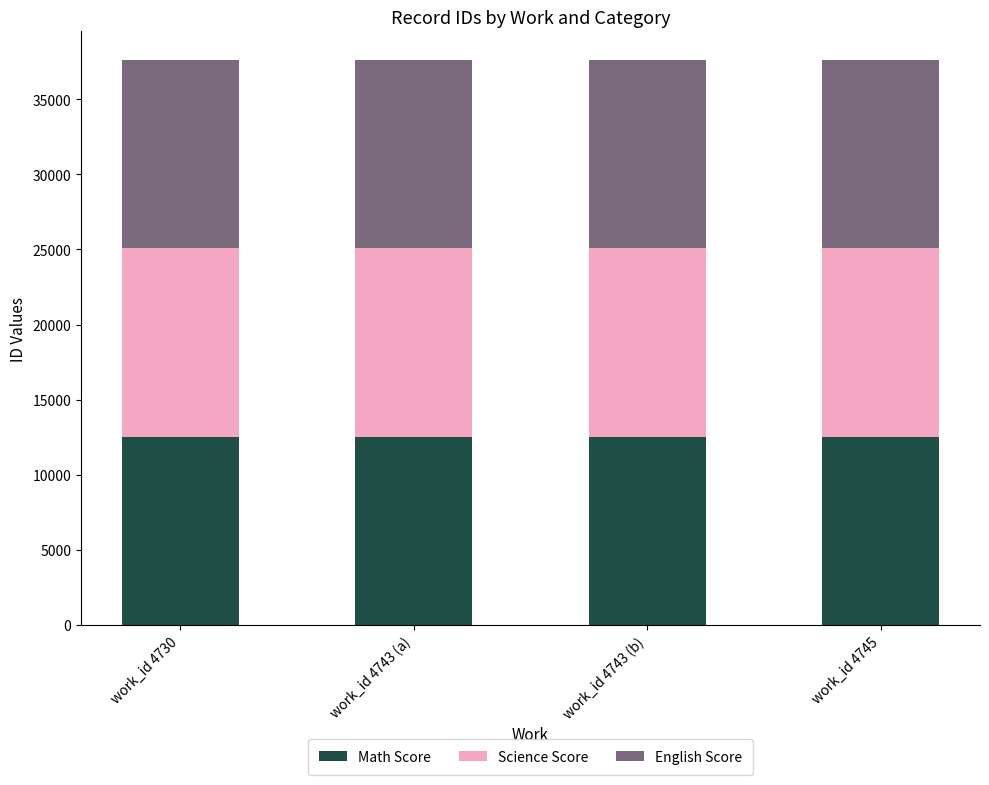

What is the sum of all Math Score values?

50123